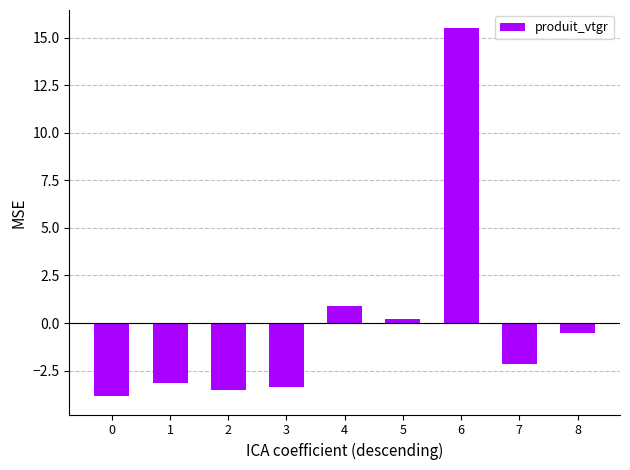

Which label corresponds to the largest value in the chart?

6